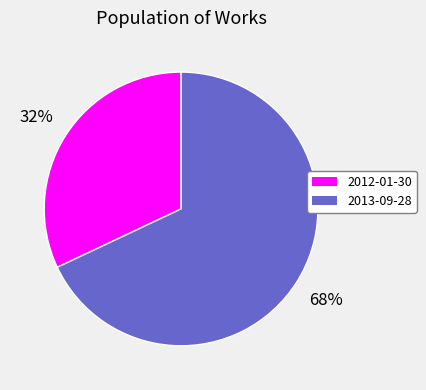

To the nearest percent, what portion does 2012-01-30 represent?

32%